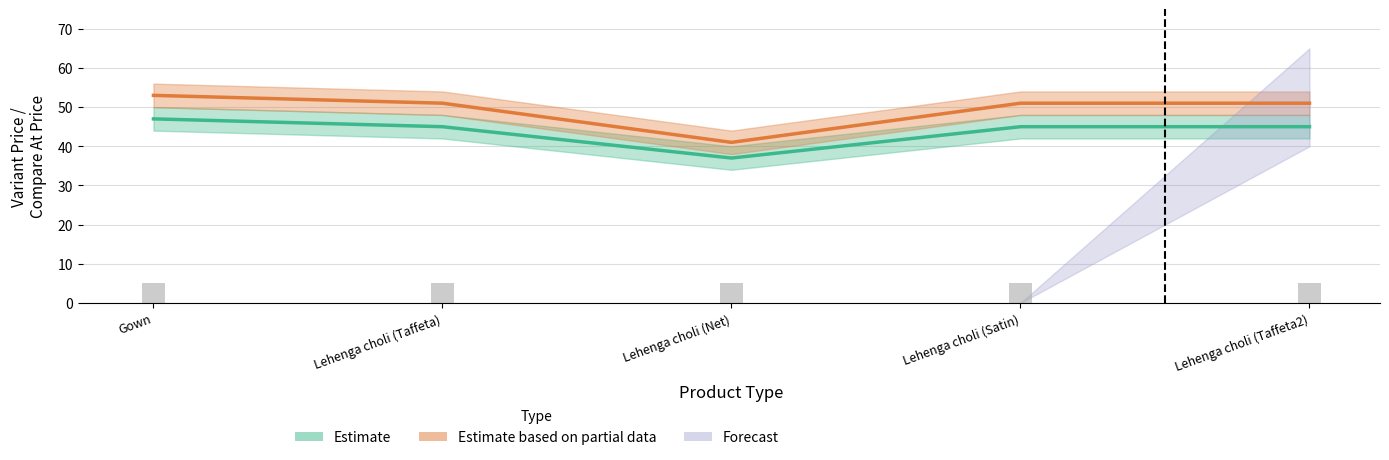

What is the approximate value of Variant Price at Lehenga choli (Net), to the nearest 10?

40